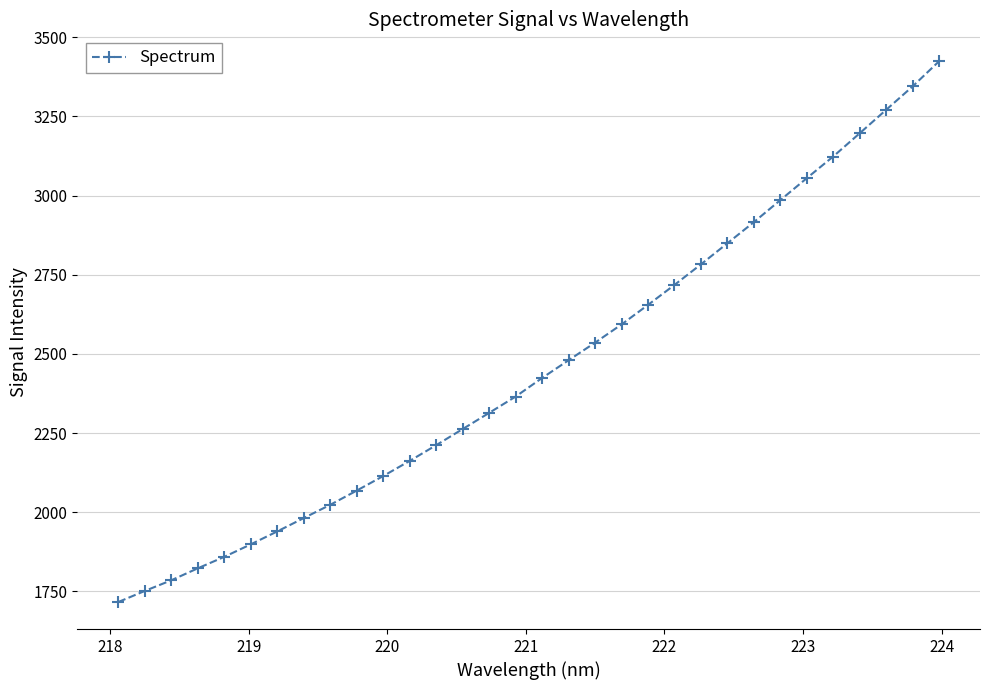

What is the minimum value shown in the chart?

1716.2